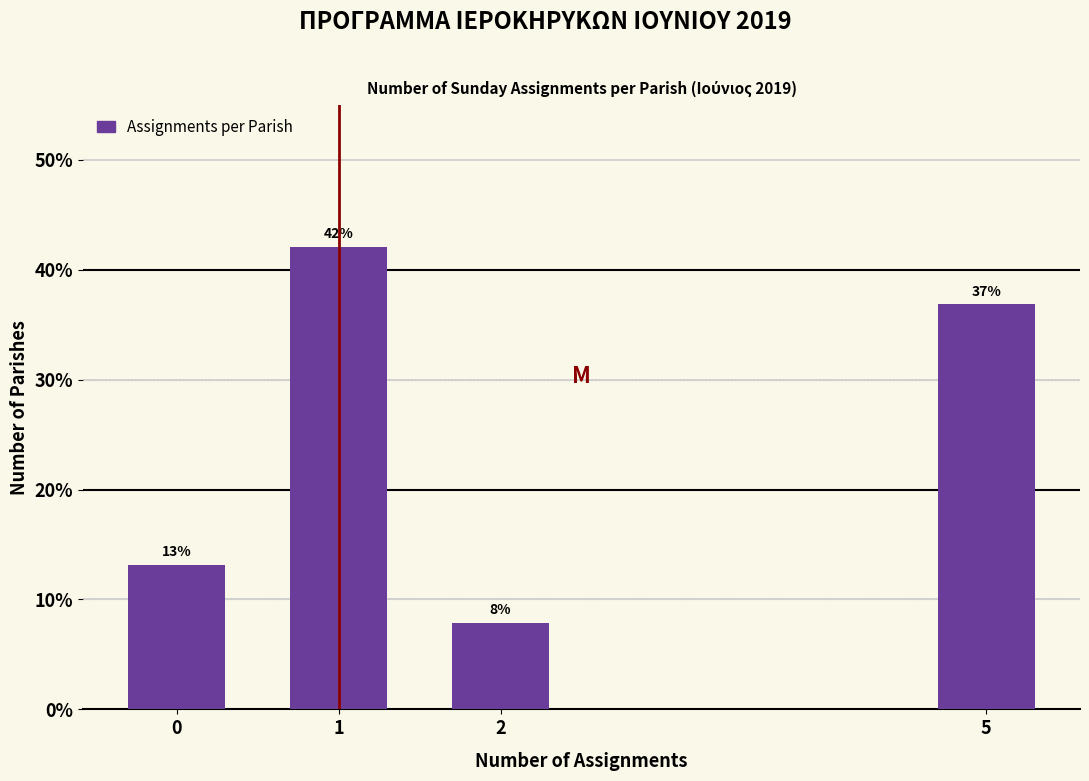

What is the maximum value shown in the chart?

42.1